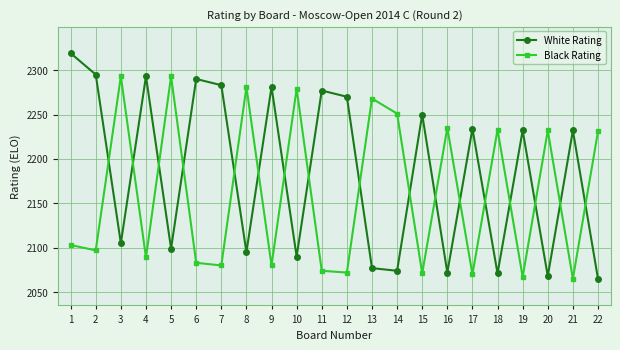

What is the value of the White Rating point at the 2nd from the left?

2295